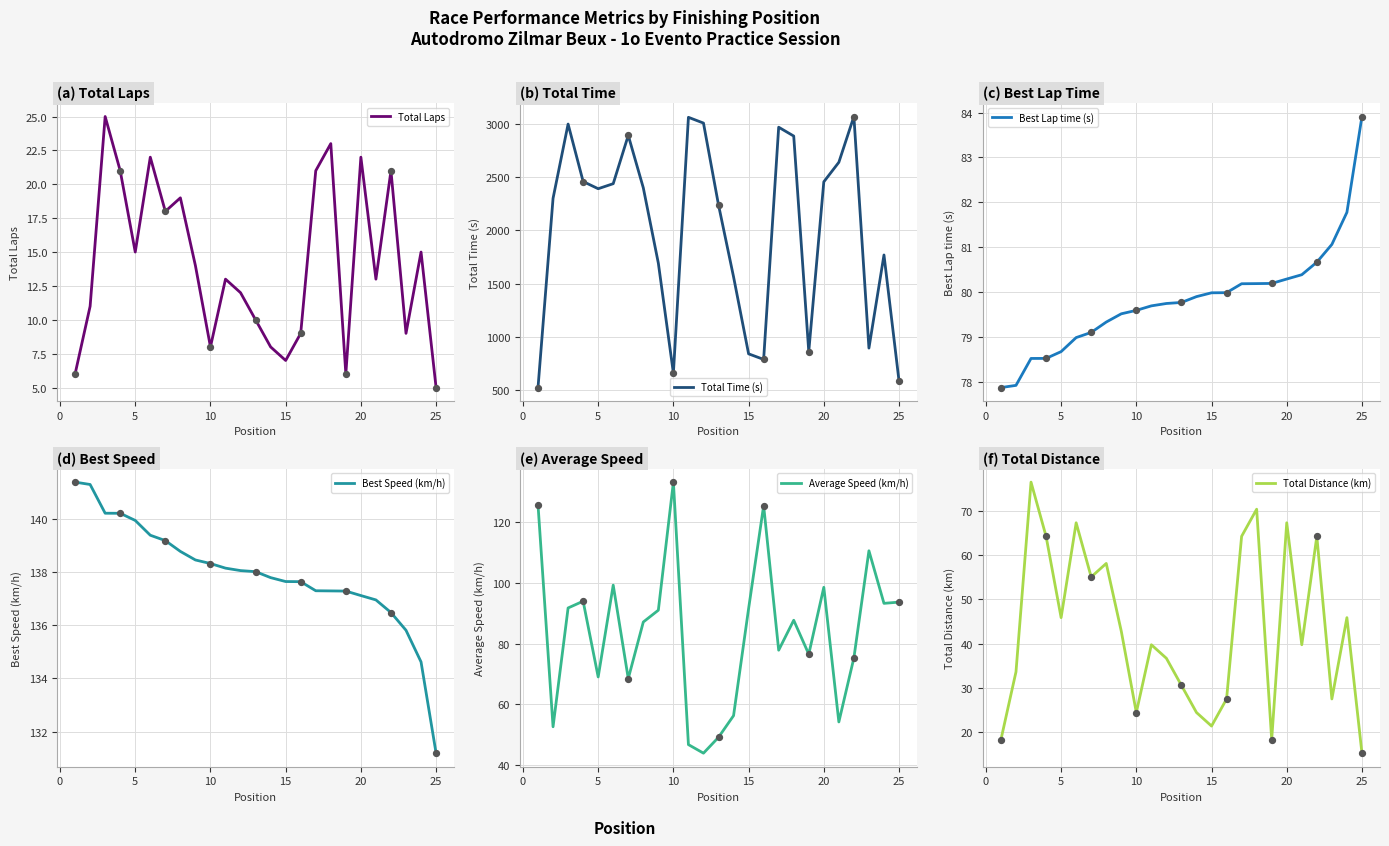

Which series reaches the maximum Y coordinate?

Total Time (s)